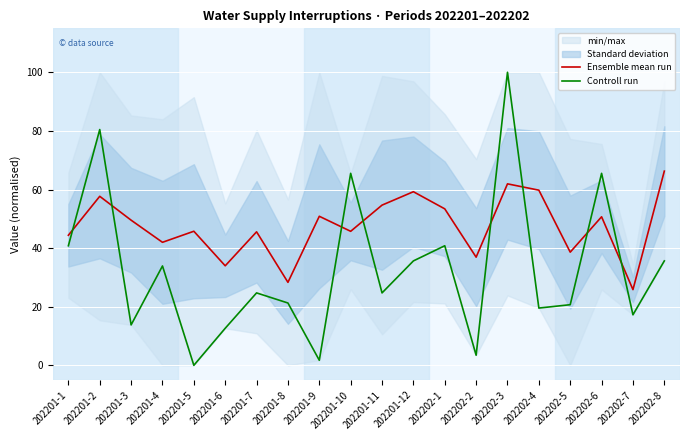

What is the average value of the Controll run series?

32.9